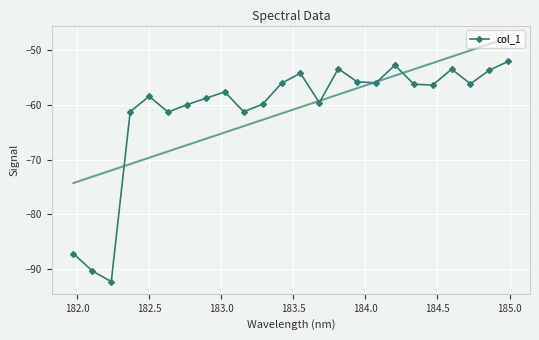

What is the lowest value of the col_1 series?

-92.2